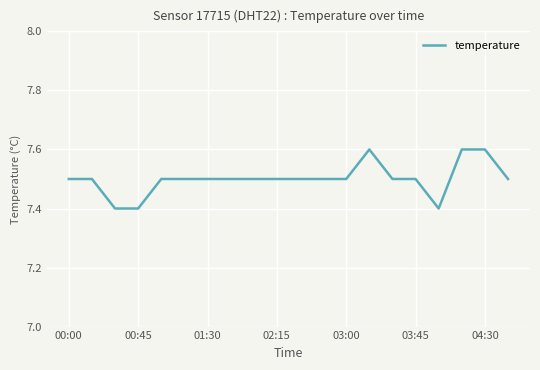

What is the minimum value shown in the chart?

7.4